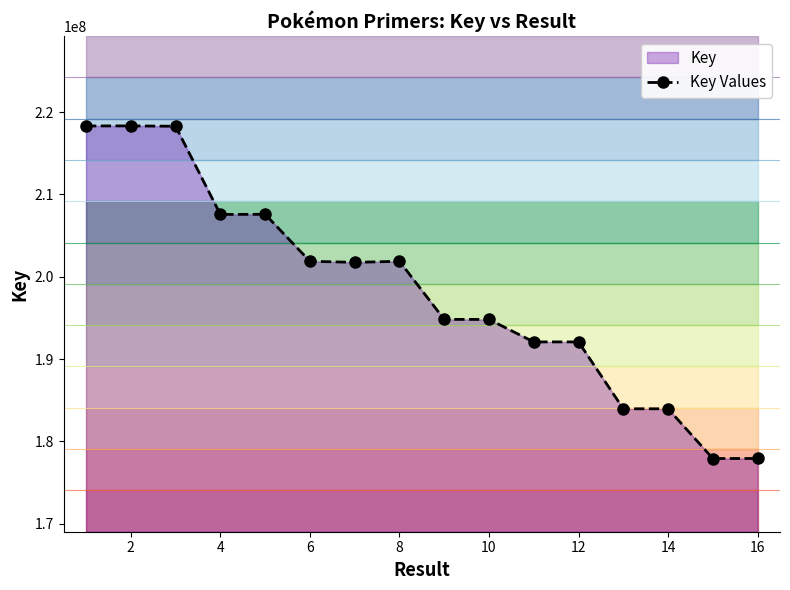

True or false: the data has more than 0 interior local peaks.

True